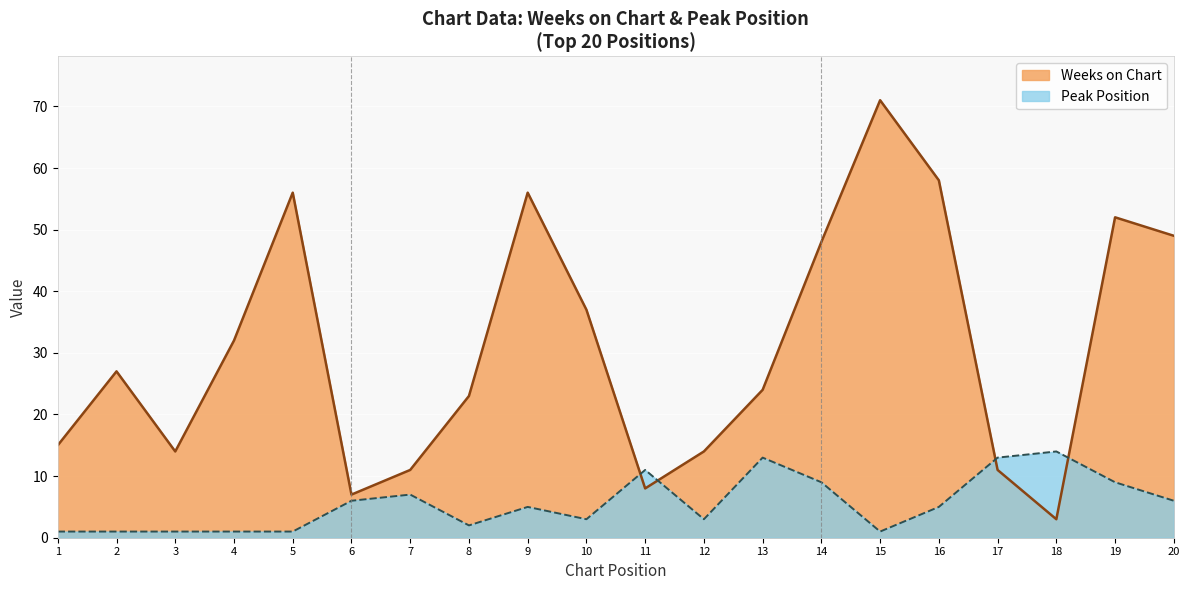

In Peak Position, how many points are lower than both neighbors (excluding endpoints)?

4